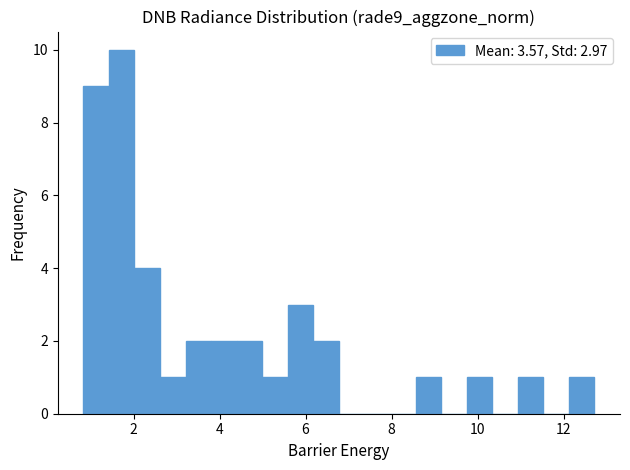

Read against the x-axis, roughly where is the centre of the tallest bar?

1.8